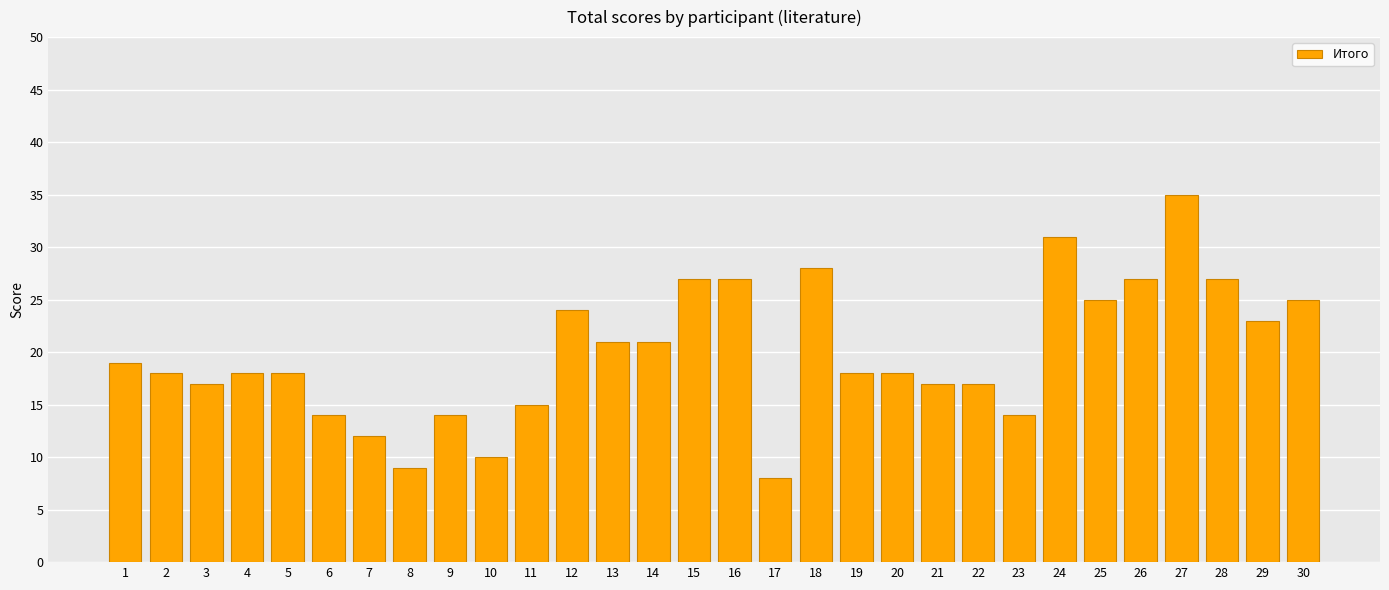

What is the value of the 7th bar from the left?

12